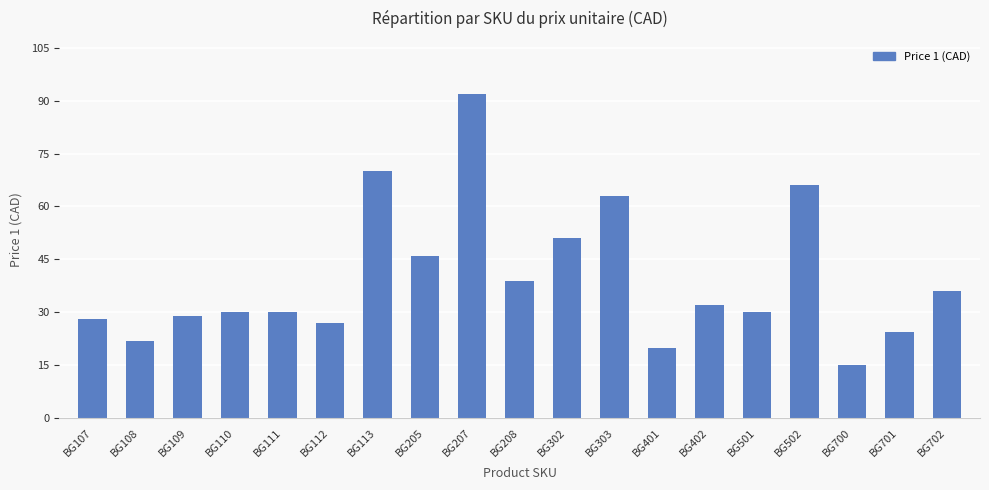

At which category does the chart reach its peak across all series?

BG207